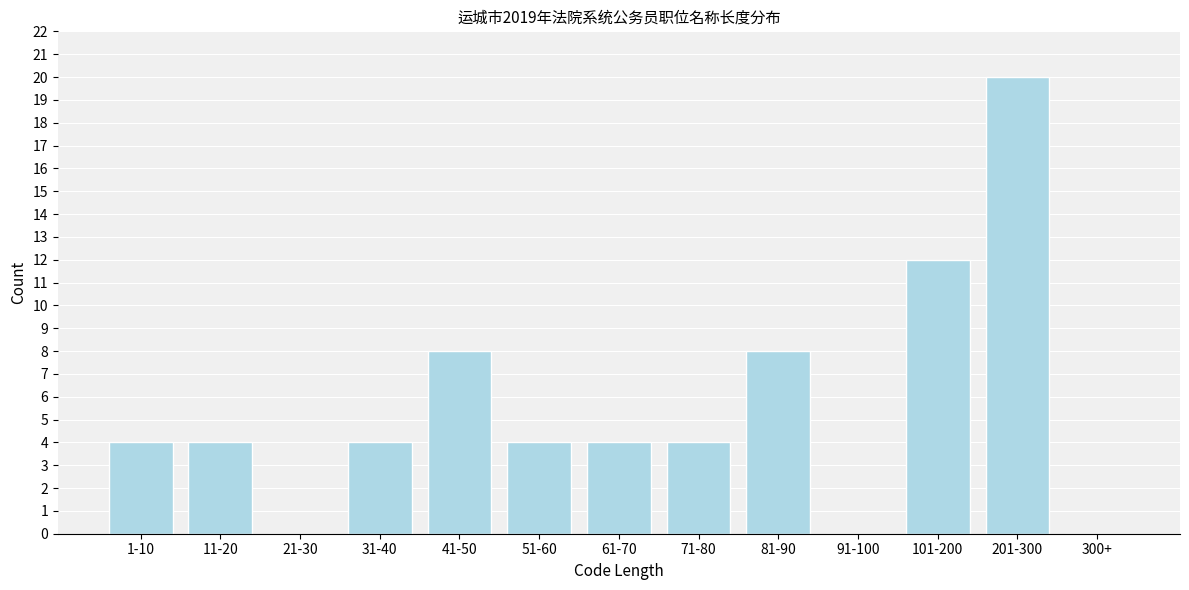

Reading right to left, what are all the values shown in this chart?

300+=0	201-300=20	101-200=12	91-100=0	81-90=8	71-80=4	61-70=4	51-60=4	41-50=8	31-40=4	21-30=0	11-20=4	1-10=4